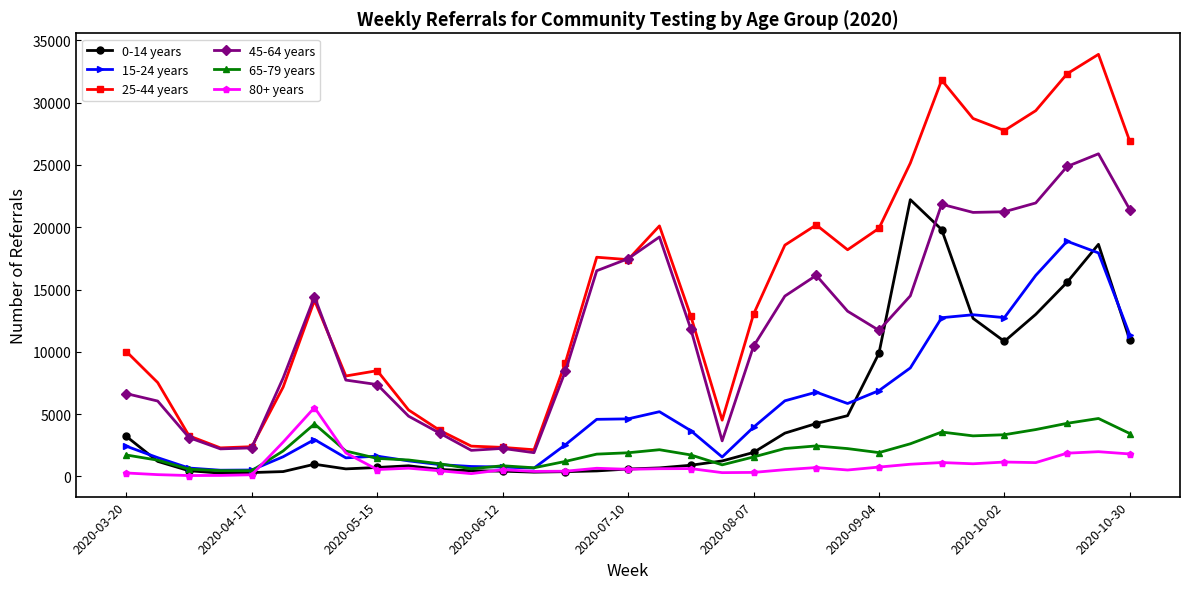

True or false: 25-44 years and 80+ years intersect in this chart.

False